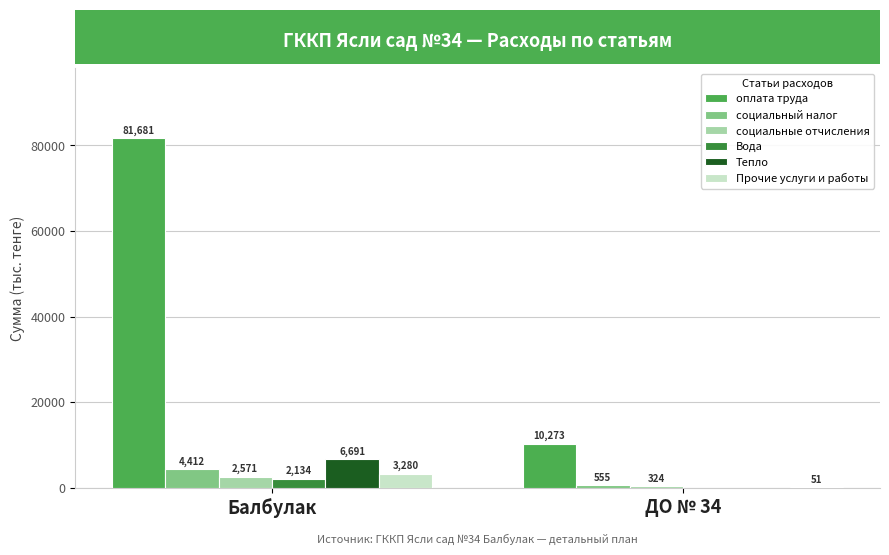

Reading left to right, what are all the values shown in this chart?

оплата труда: 81681	10273
социальный налог: 4412	555
социальные отчисления: 2571	324
Вода: 2134	0
Тепло: 6691	0
Прочие услуги и работы: 3280	51